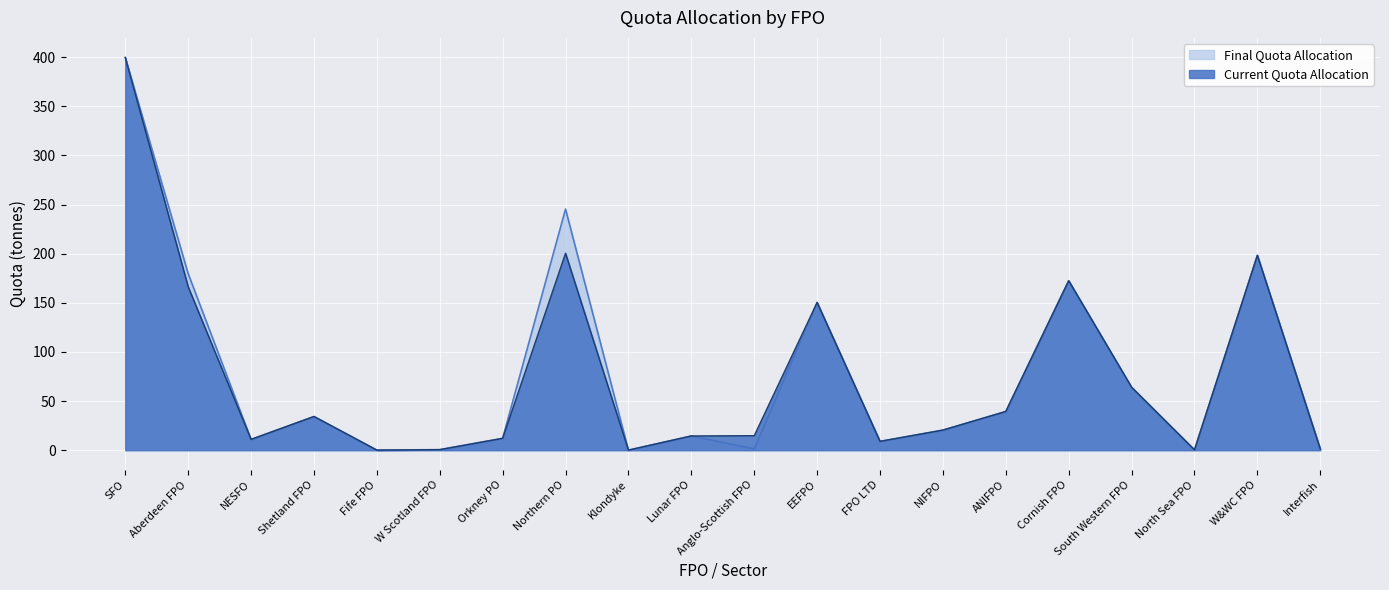

Reading left to right, list all the values displayed in this chart.

Current Quota Allocation: SFO=399.6	Aberdeen FPO=166.3	NESFO=11.0	Shetland FPO=34.3	Fife FPO=0.1	W Scotland FPO=0.6	Orkney PO=12.1	Northern PO=200.4	Klondyke=0.1	Lunar FPO=14.5	Anglo-Scottish FPO=14.8	EEFPO=150.4	FPO LTD=9.0	NIFPO=20.5	ANIFPO=39.4	Cornish FPO=172.5	South Western FPO=64.1	North Sea FPO=0.4	W&WC FPO=198.3	Interfish=1.3
Final Quota Allocation: SFO=399.6	Aberdeen FPO=179.7	NESFO=11.0	Shetland FPO=34.3	Fife FPO=0.1	W Scotland FPO=0.6	Orkney PO=12.1	Northern PO=245.4	Klondyke=0.1	Lunar FPO=14.5	Anglo-Scottish FPO=1.4	EEFPO=150.4	FPO LTD=9.0	NIFPO=20.5	ANIFPO=39.4	Cornish FPO=172.5	South Western FPO=64.1	North Sea FPO=0.4	W&WC FPO=198.3	Interfish=1.3